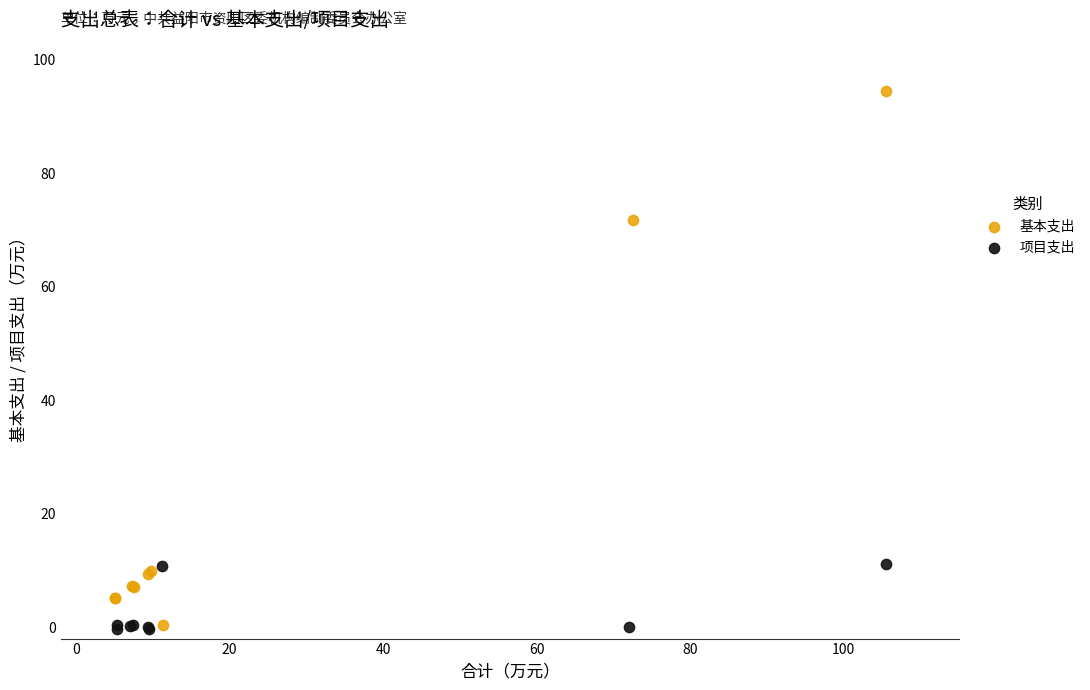

Which series contains the highest Y value?

基本支出